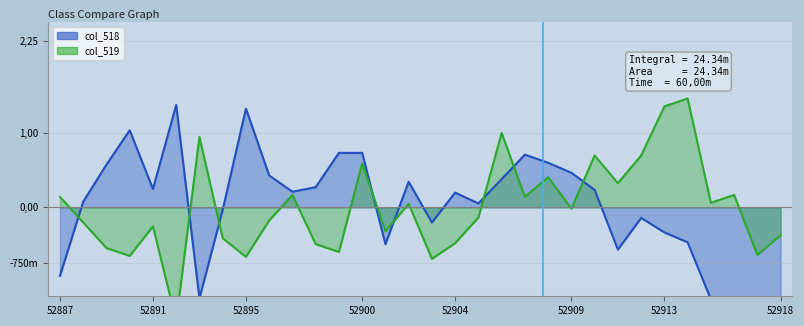

Where is col_519_line nearest to the value 0?

52909